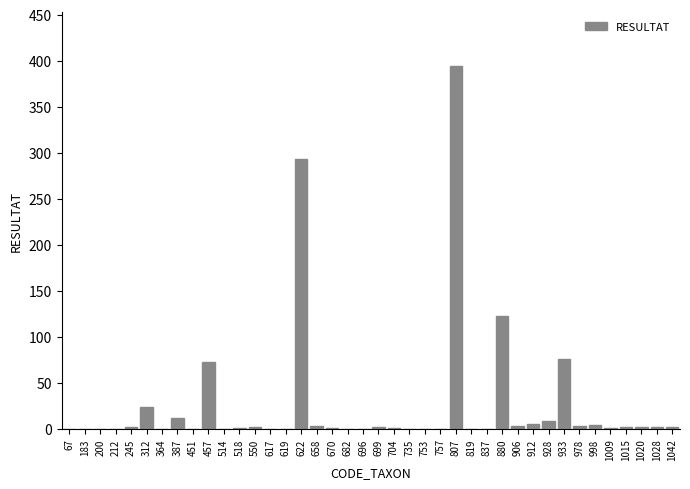

True or false: the data shows 1 at 1009.

True